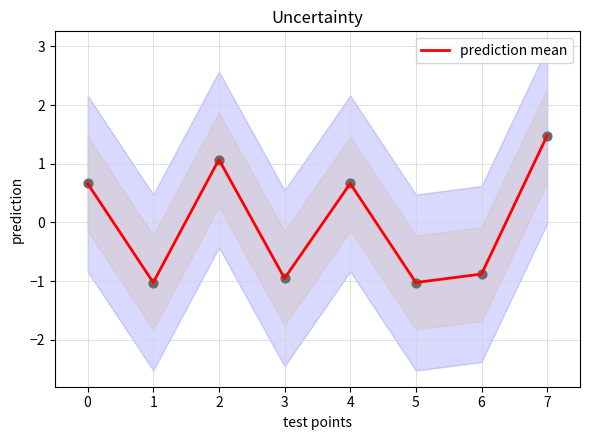

The value of prediction mean at 5 is -1.0. True or false?

True